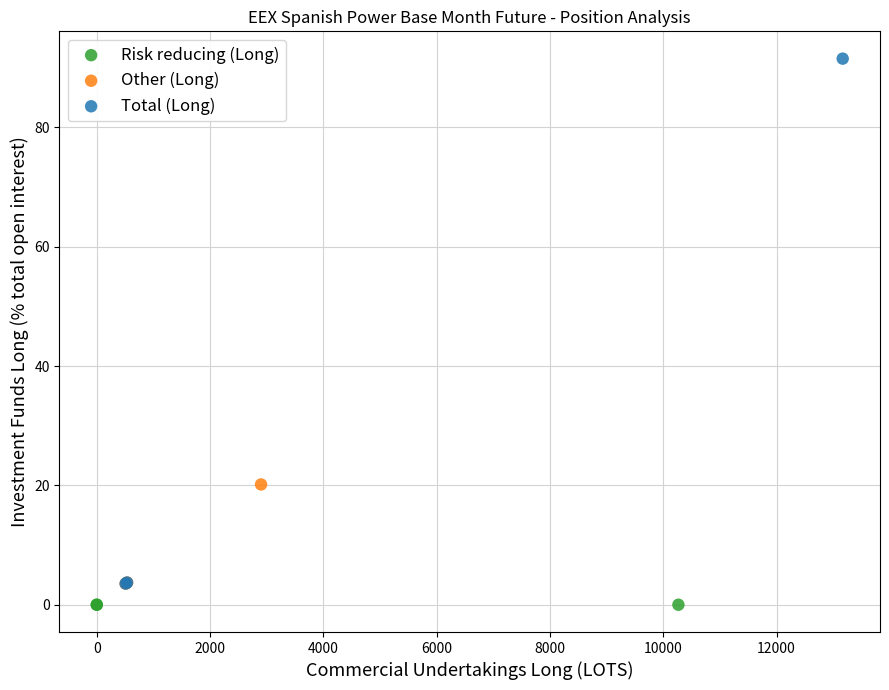

Which series contains the highest Y value?

Total (Long)